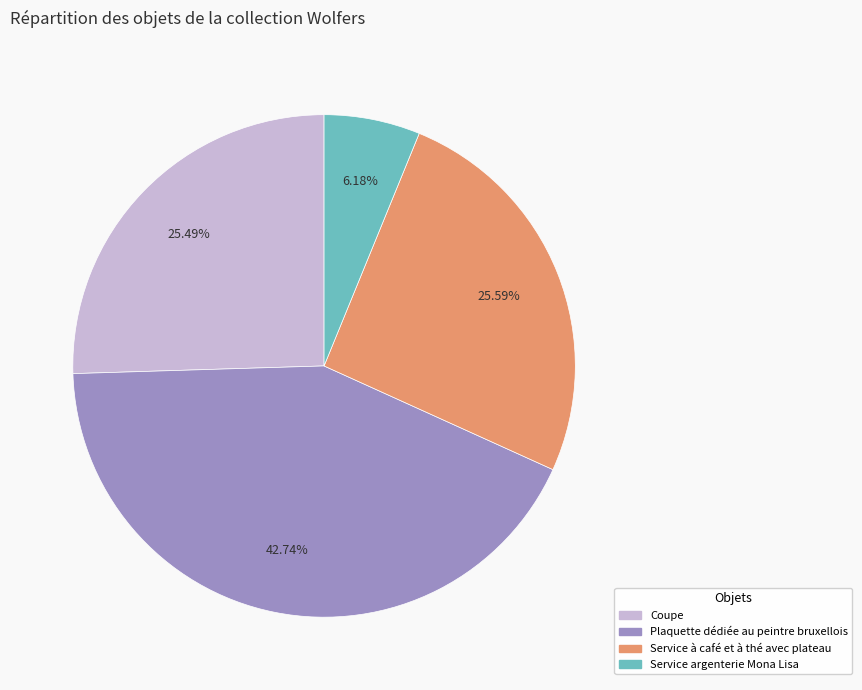

To the nearest percent, what is the average slice percentage?

25%